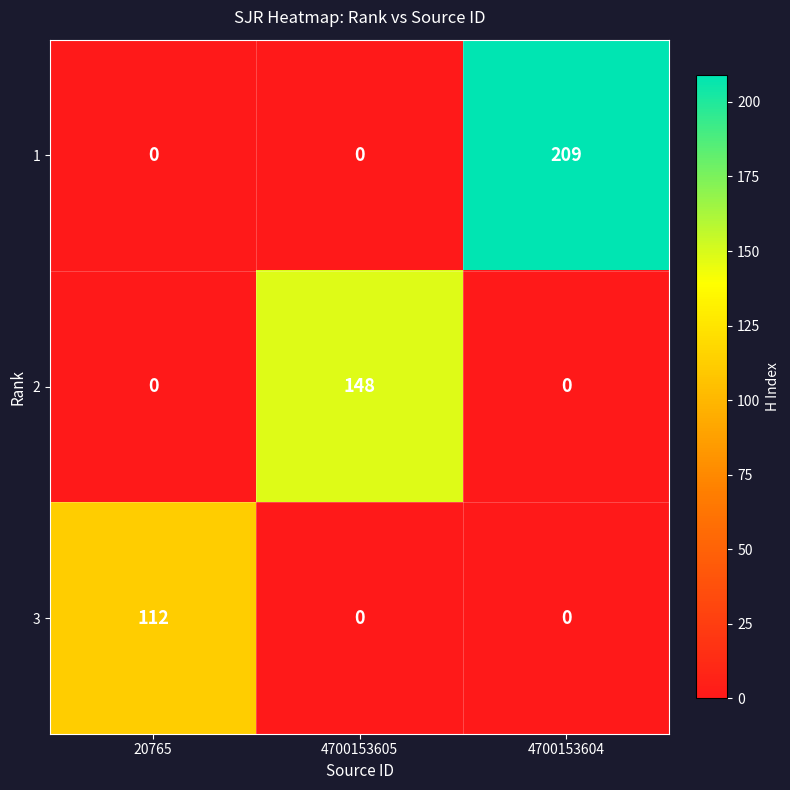

Count the 2 values in the range 0 to 148.

3